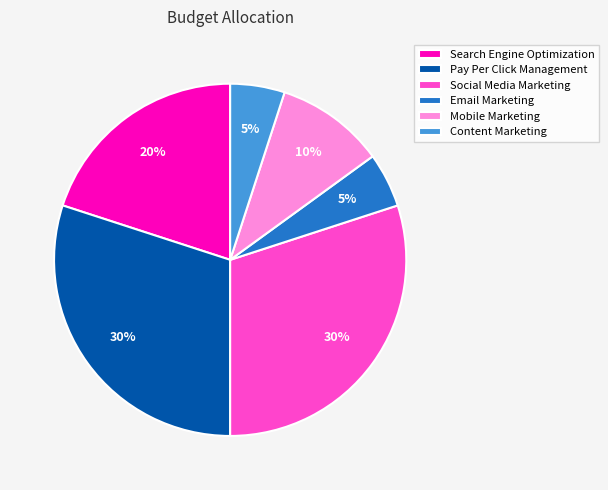

What is the ratio of the value at Mobile Marketing to the value at Pay Per Click Management?

0.3